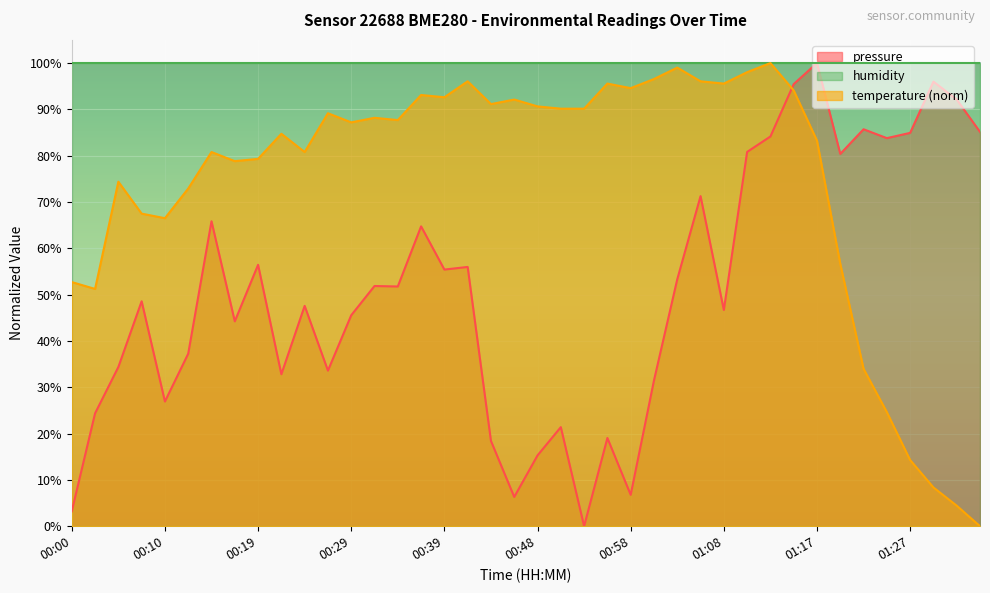

How many values in pressure are above zero?

39